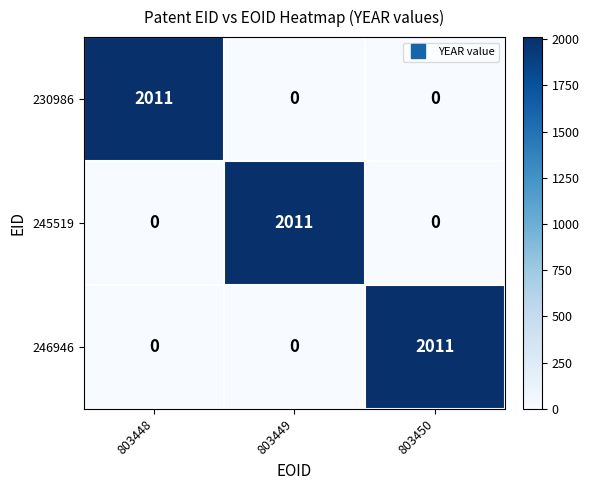

How many values in the 230986 series exceed 0?

1